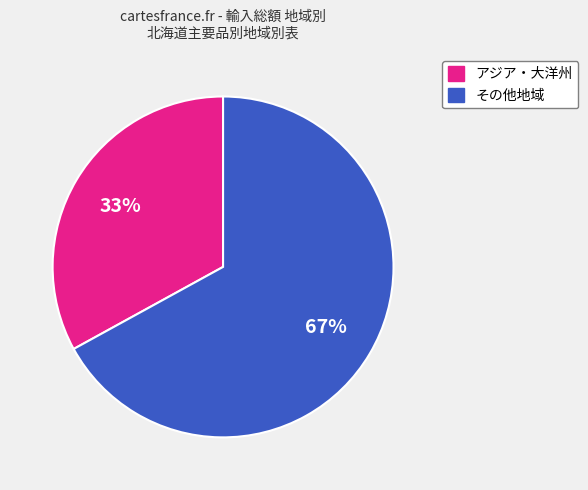

Does any single category account for the majority?

Yes